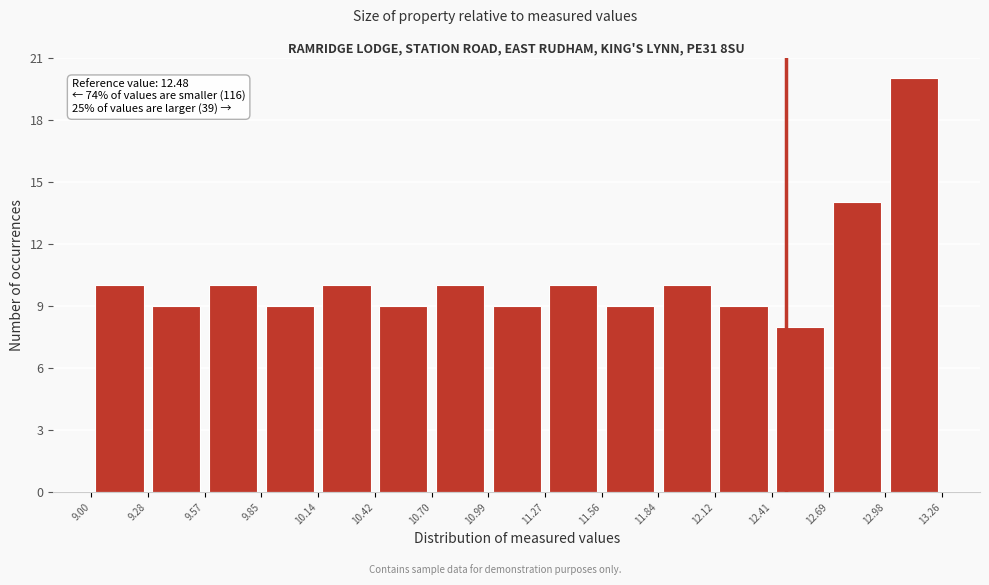

Over which range of the x-axis is the bar tallest?

12.98 to 13.26